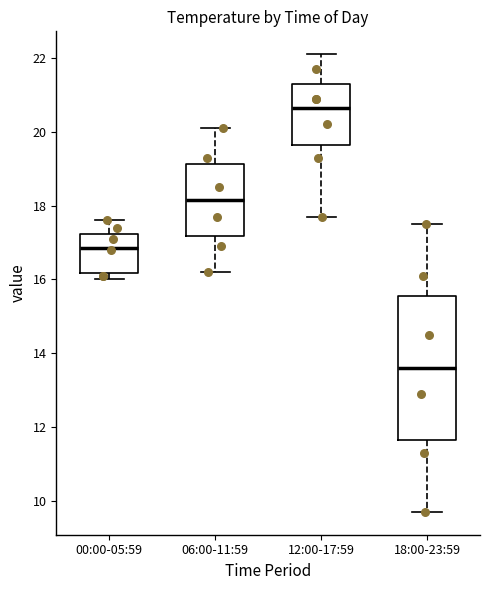

Reading left to right, transcribe this box plot: for each box, give where its median line is, the range the box spans, and where its two whiskers end, as read against the y-axis. The values are not printed on the chart, so give them approximately, as read against the axis.

00:00-05:59: median 16.8, box 16.2 to 17.2, whiskers 16.0 to 17.6
06:00-11:59: median 18.2, box 17.2 to 19.2, whiskers 16.2 to 20.2
12:00-17:59: median 20.6, box 19.6 to 21.4, whiskers 17.8 to 22.2
18:00-23:59: median 13.6, box 11.6 to 15.6, whiskers 9.8 to 17.6